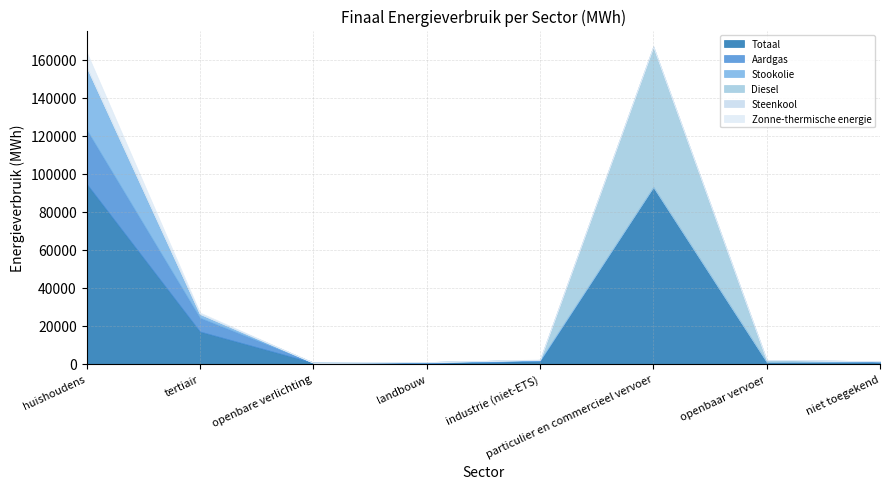

How many positive values does the Aardgas series have?

6